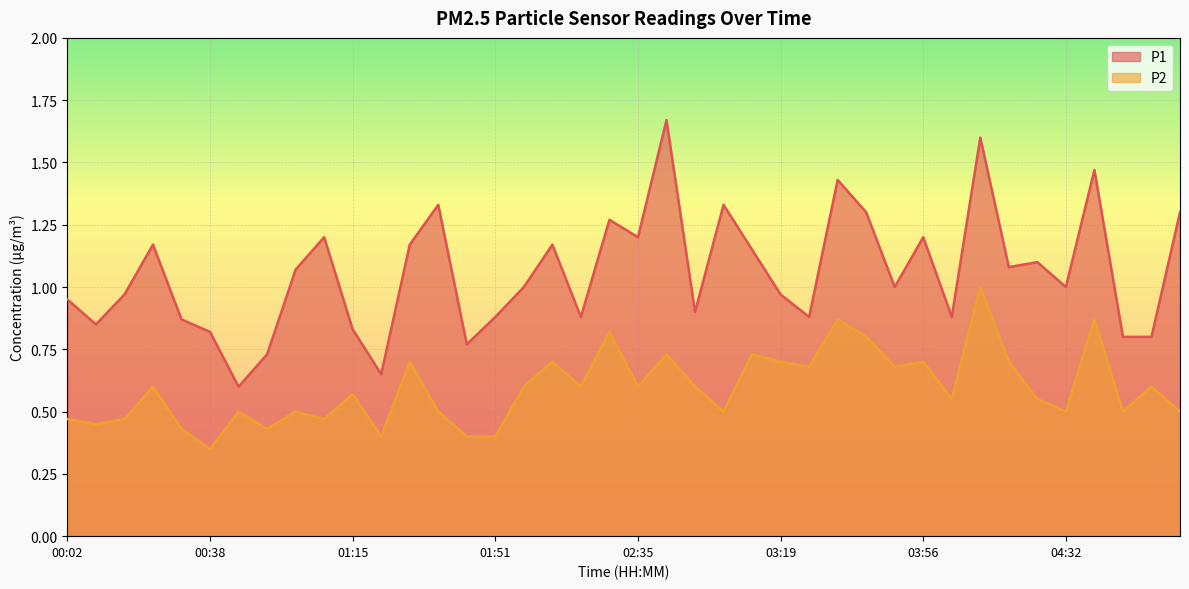

The P2 series shows 0.6 at 04:03. True or false?

True